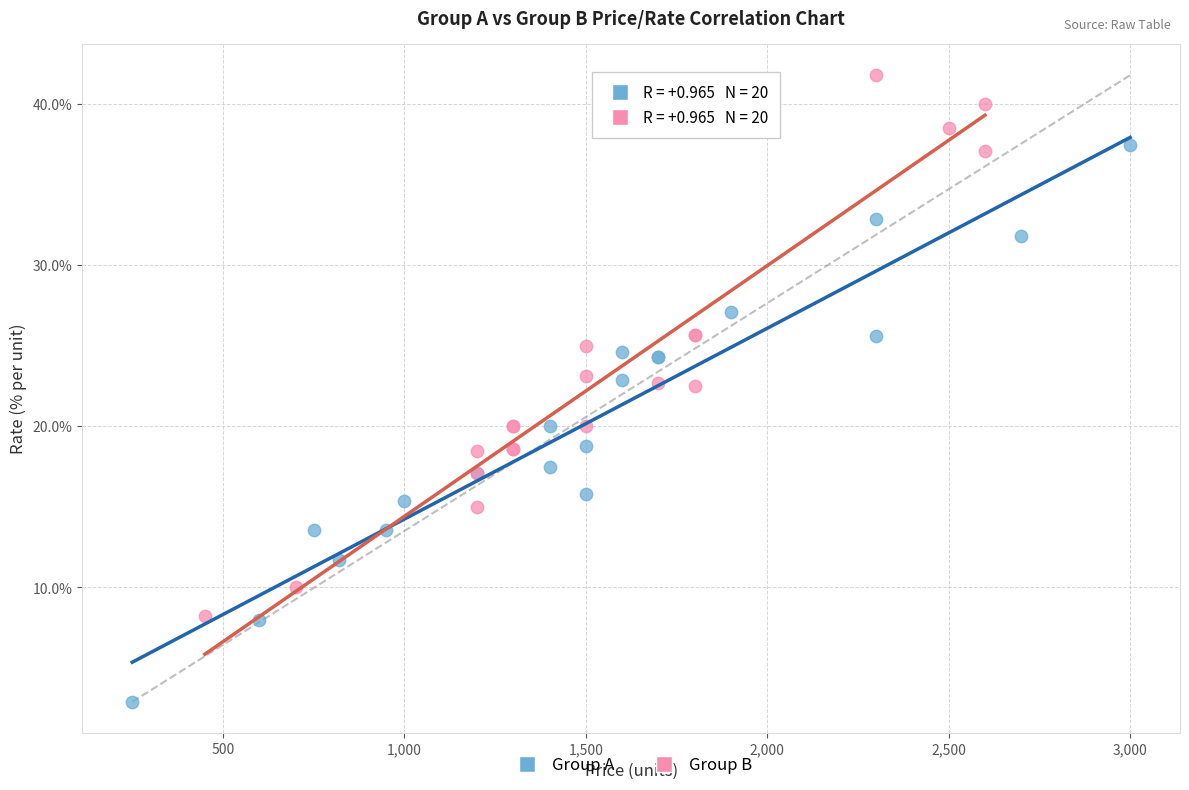

What are all the series names shown in the legend?

Group A, Group B